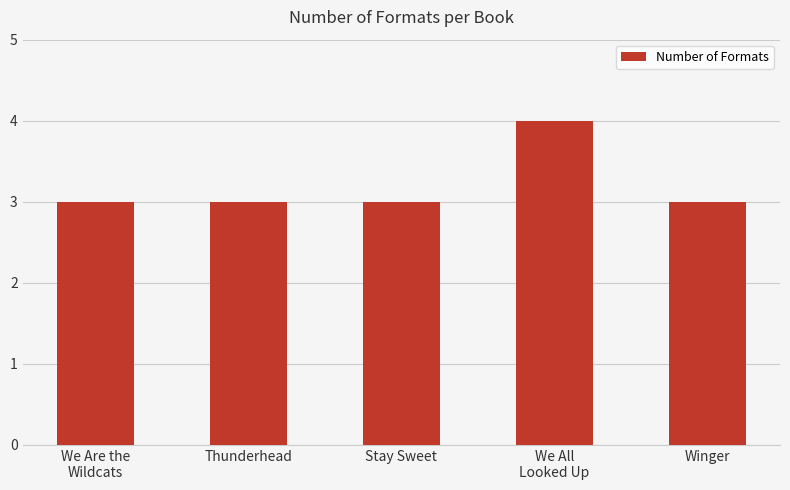

What is the greatest value displayed?

4